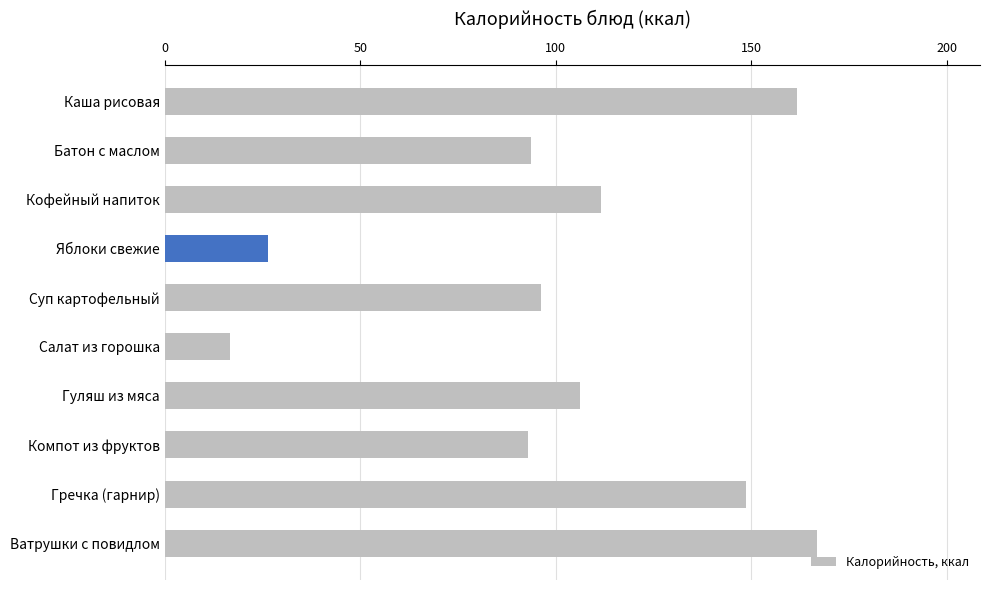

Which has a higher value, Гуляш из мяса or Батон с маслом?

Гуляш из мяса